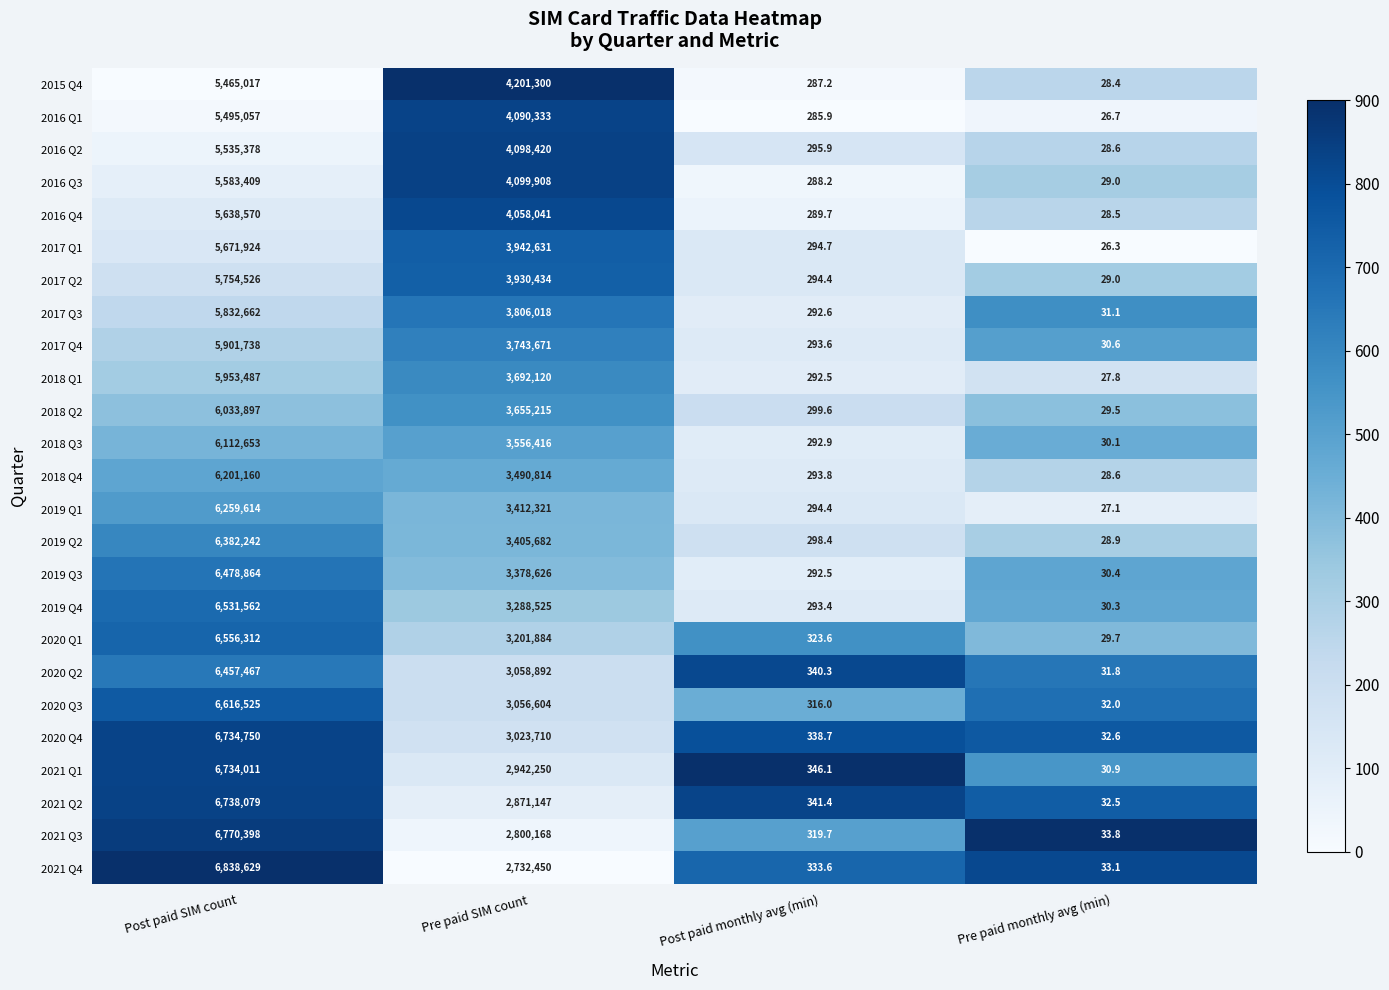

Which category has the lowest value across all series?

Pre paid monthly avg (min)